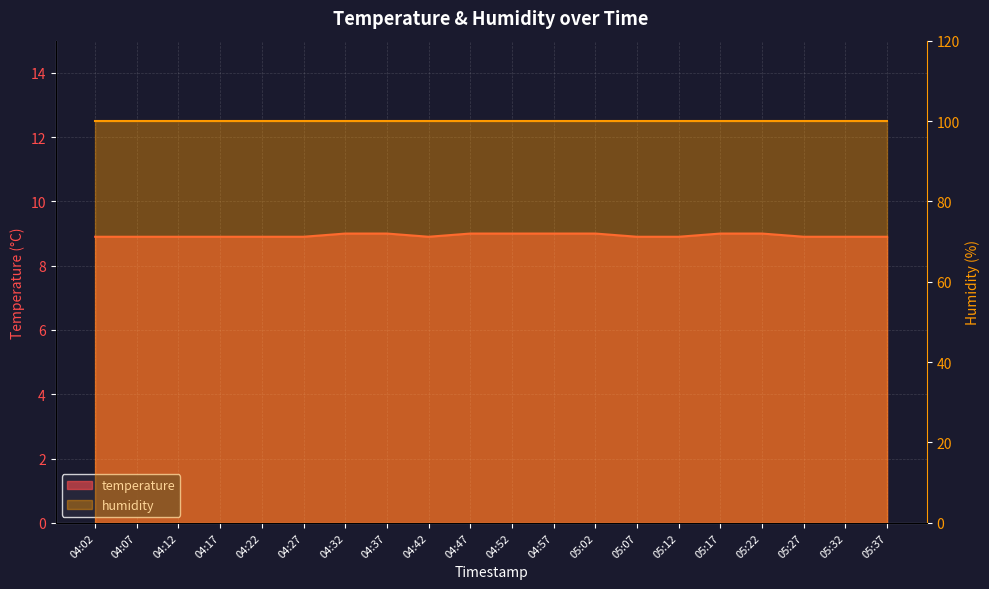

The chart shows a value of 9.0 at 04:32. True or false?

True